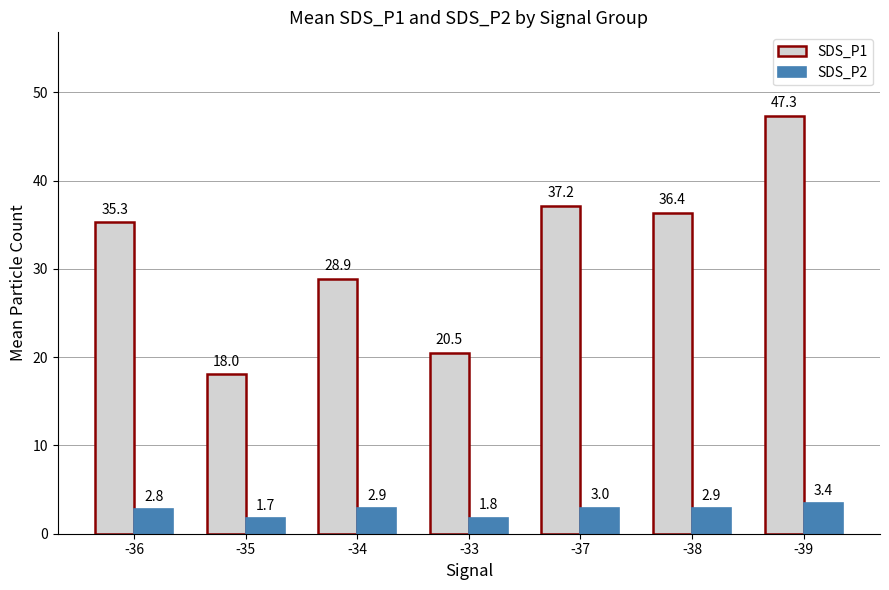

Is it true that SDS_P1 equals 8.4 at -35?

False